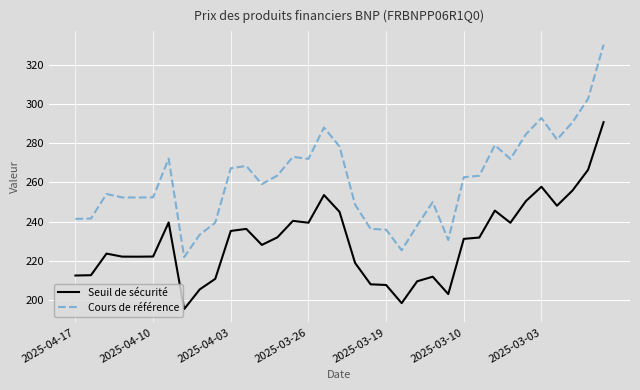

List the series in order of their peak value, highest first.

Cours de référence, Seuil de sécurité